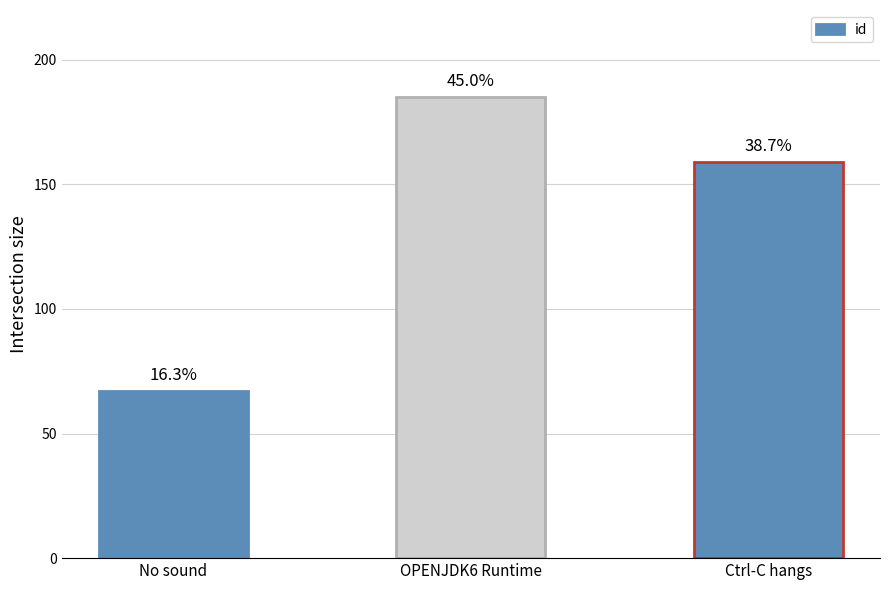

Are the bars horizontal?

No